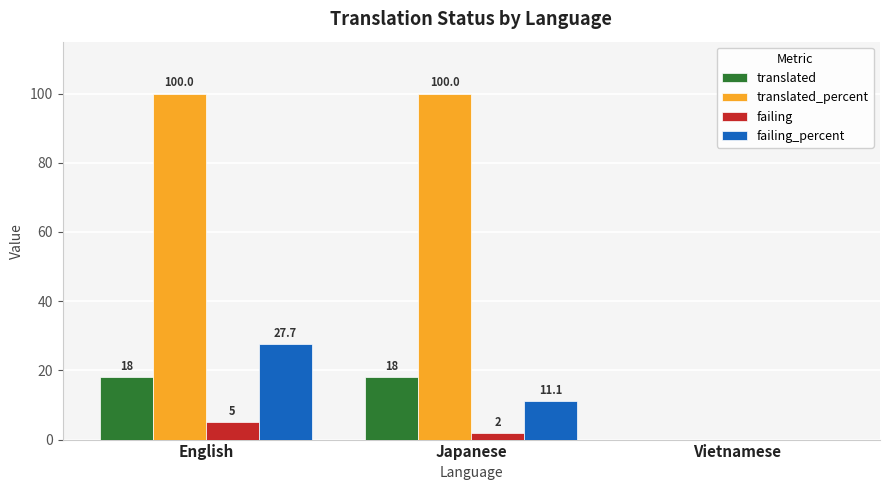

How many series are shown in this chart?

4